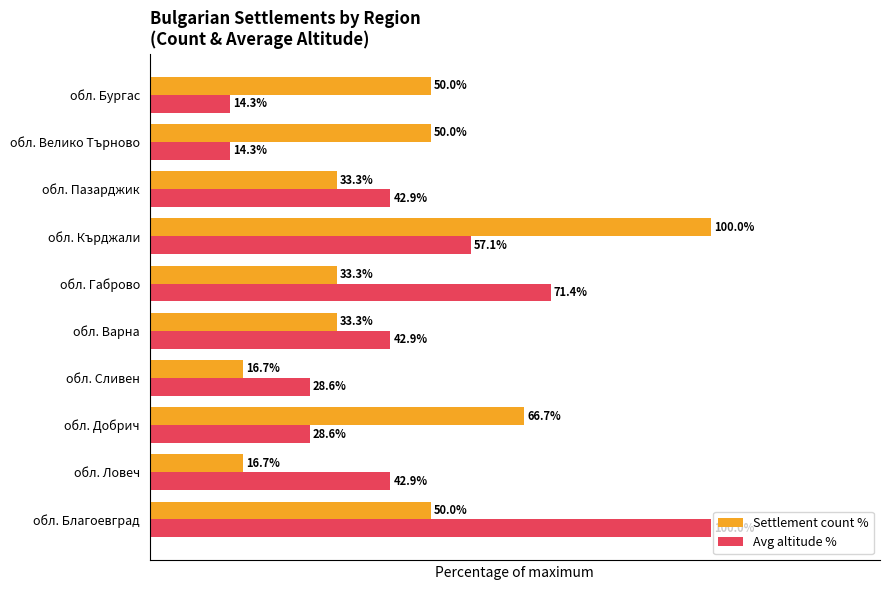

What are all the series names shown in the legend?

Settlement count %, Avg altitude %